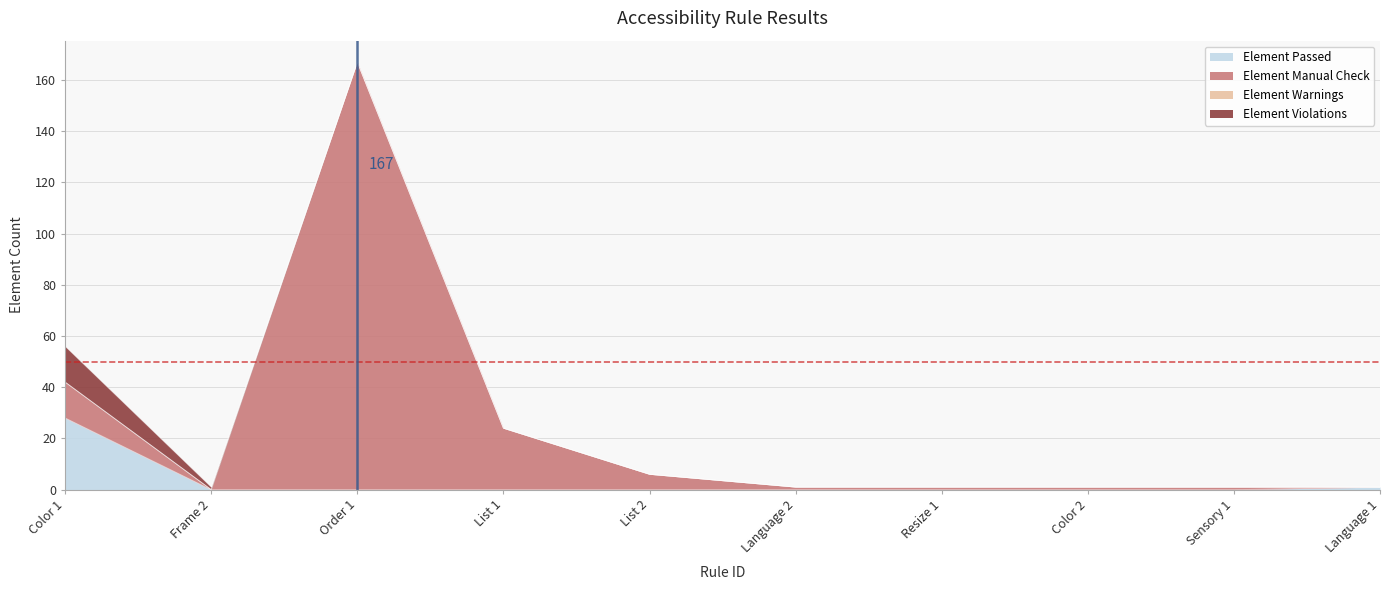

At which label is Element Manual Check closest to 83?

Color 1